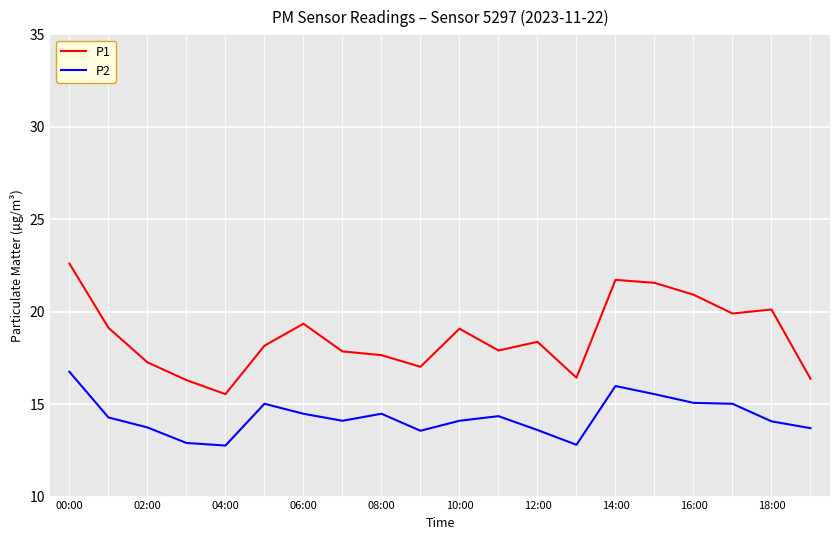

What is the maximum value shown in the chart?

22.6